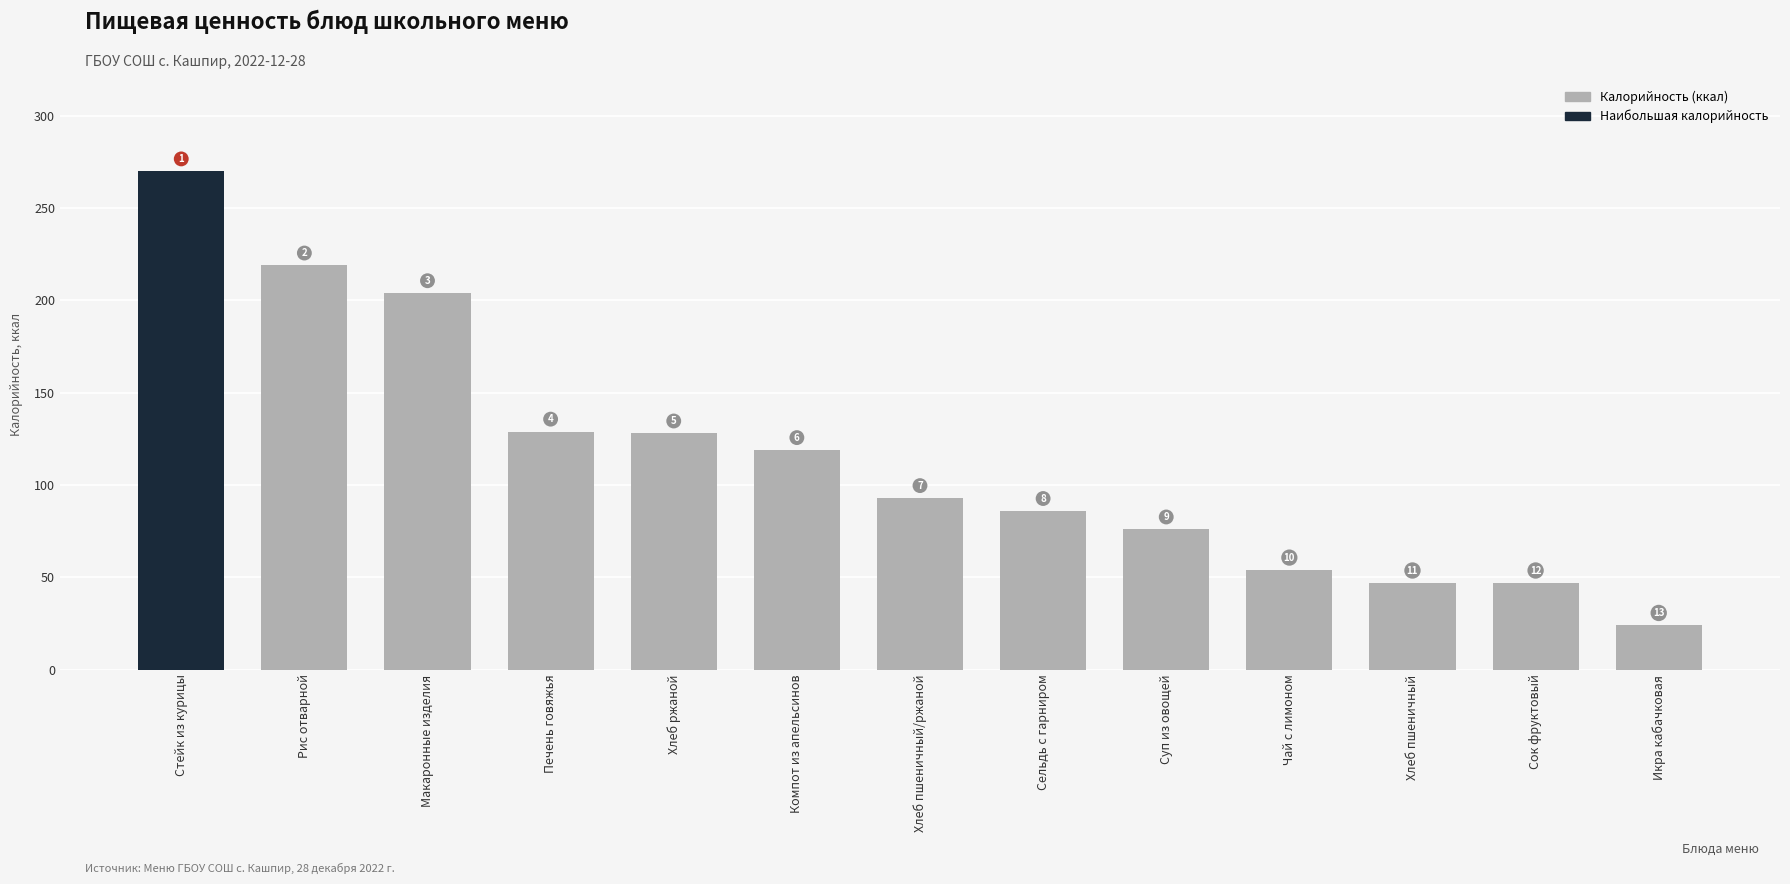

How many bars are there in total?

13